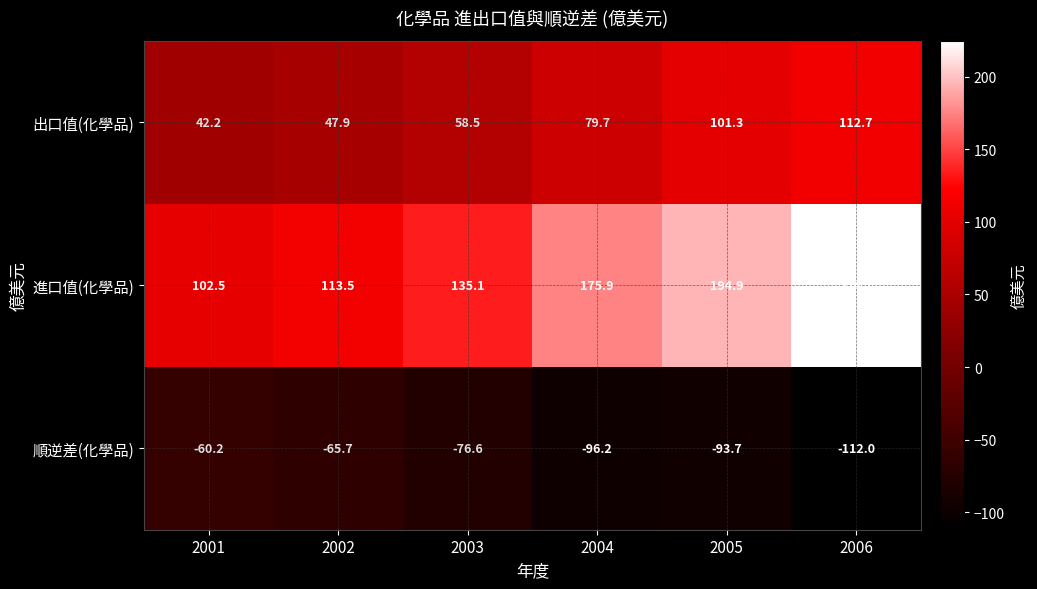

Reading left to right, list all the values displayed in this chart.

出口值(化學品): 2001=42.2	2002=47.9	2003=58.5	2004=79.7	2005=101.3	2006=112.7
進口值(化學品): 2001=102.5	2002=113.5	2003=135.1	2004=175.9	2005=194.9	2006=224.7
順逆差(化學品): 2001=-60.2	2002=-65.7	2003=-76.6	2004=-96.2	2005=-93.7	2006=-112.0